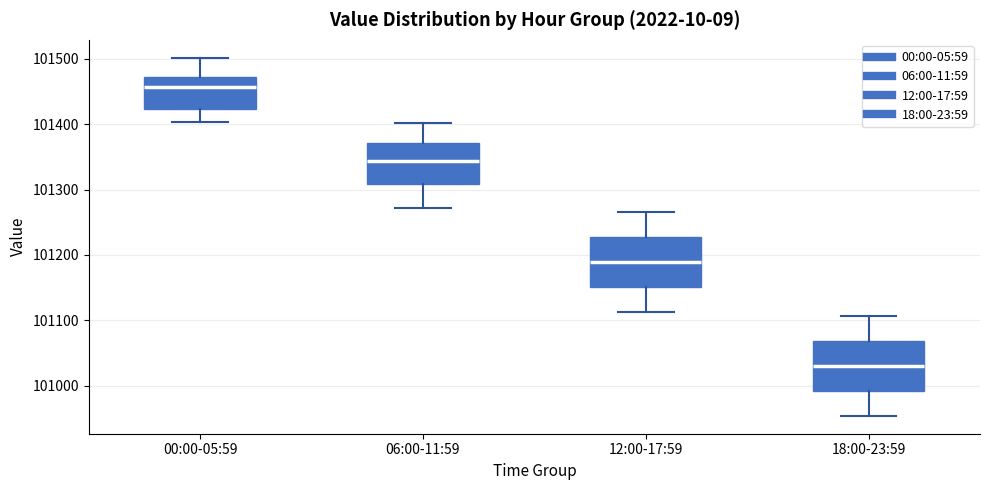

Where does the median line of the box for 12:00-17:59 sit on the y-axis? The values are not printed on the chart, so give them approximately, as read against the axis.

101190